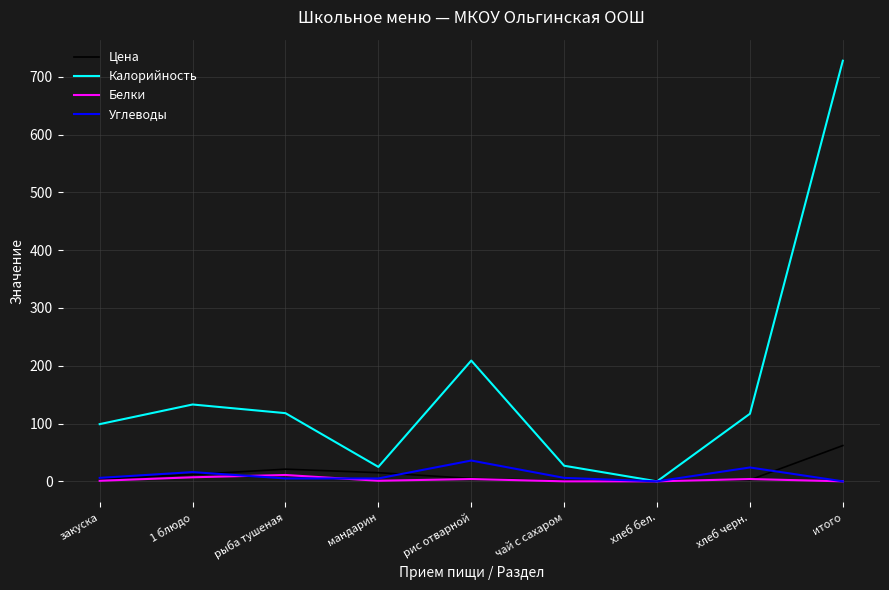

Is it true that Белки equals 7.0 at 1 блюдо?

True